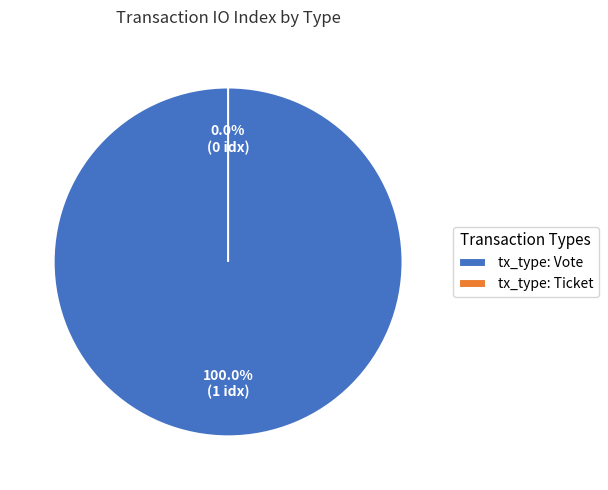

Which has a higher value, tx_type: Ticket or tx_type: Vote?

tx_type: Vote